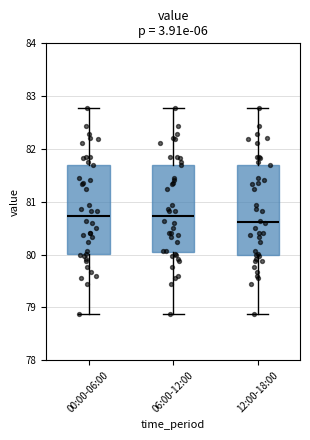

Reading left to right, read every box against the y-axis: the position of its median line, the range the box covers, and the ends of its whiskers. The values are not printed on the chart, so give them approximately, as read against the axis.

00:00-06:00: median 80.7, box 80.0 to 81.7, whiskers 78.9 to 82.8
06:00-12:00: median 80.7, box 80.0 to 81.7, whiskers 78.9 to 82.8
12:00-18:00: median 80.6, box 80.0 to 81.7, whiskers 78.9 to 82.8